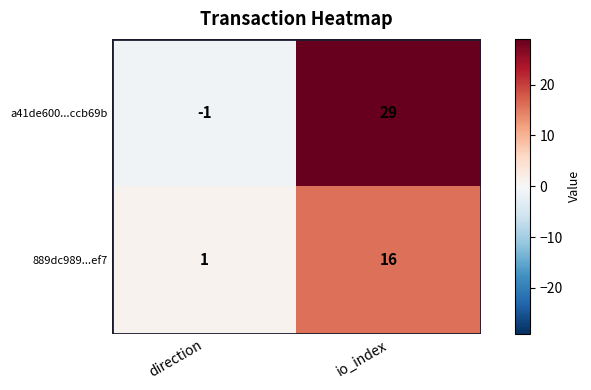

What is the difference between the maximum and minimum values in the a41de600...ccb69b series?

30